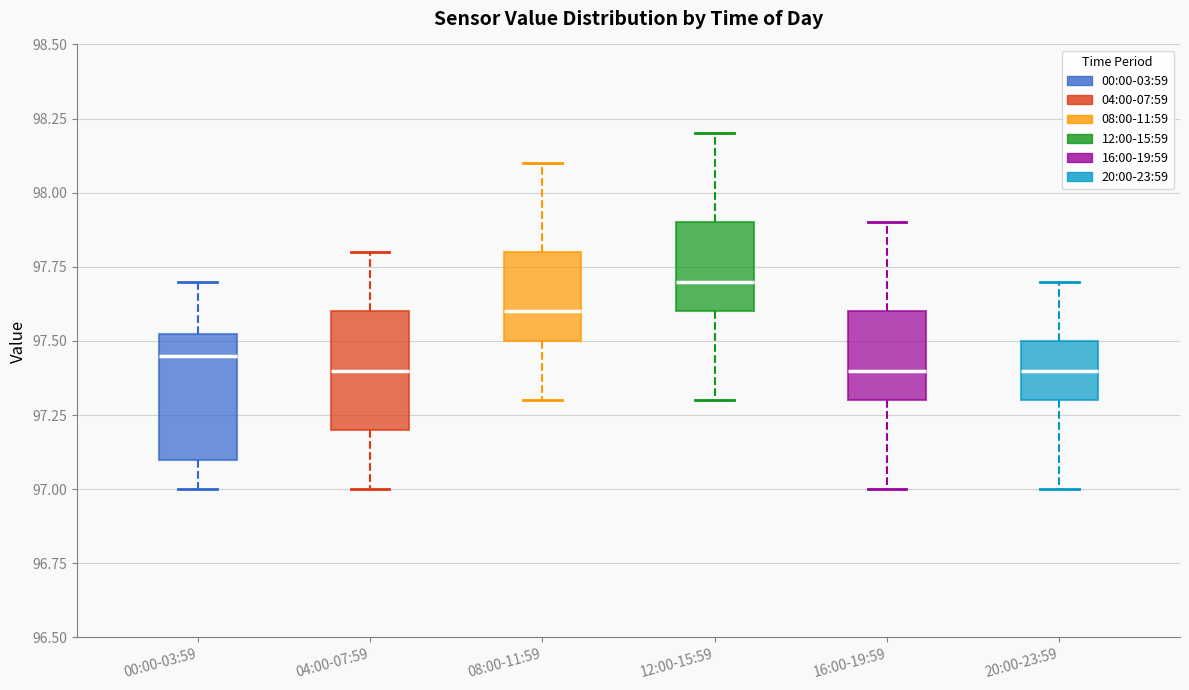

Reading left to right, read every box against the y-axis: the position of its median line, the range the box covers, and the ends of its whiskers. The values are not printed on the chart, so give them approximately, as read against the axis.

00:00-03:59: median 97.45, box 97.10 to 97.55, whiskers 97.00 to 97.70
04:00-07:59: median 97.40, box 97.20 to 97.60, whiskers 97.00 to 97.80
08:00-11:59: median 97.60, box 97.50 to 97.80, whiskers 97.30 to 98.10
12:00-15:59: median 97.70, box 97.60 to 97.90, whiskers 97.30 to 98.20
16:00-19:59: median 97.40, box 97.30 to 97.60, whiskers 97.00 to 97.90
20:00-23:59: median 97.40, box 97.30 to 97.50, whiskers 97.00 to 97.70